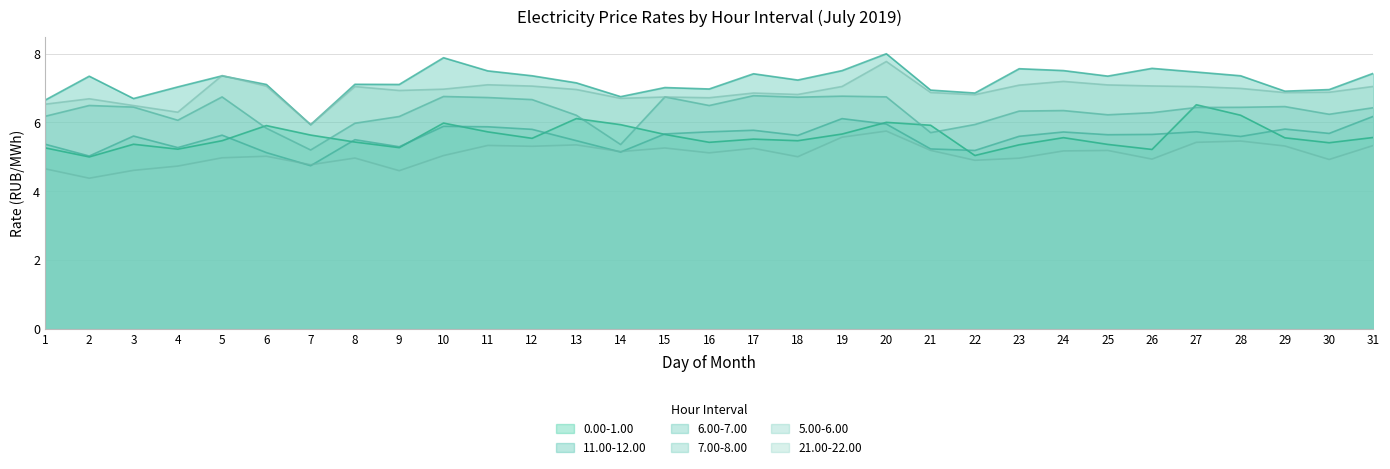

What is the sum of all 5.00-6.00 values?

157.6